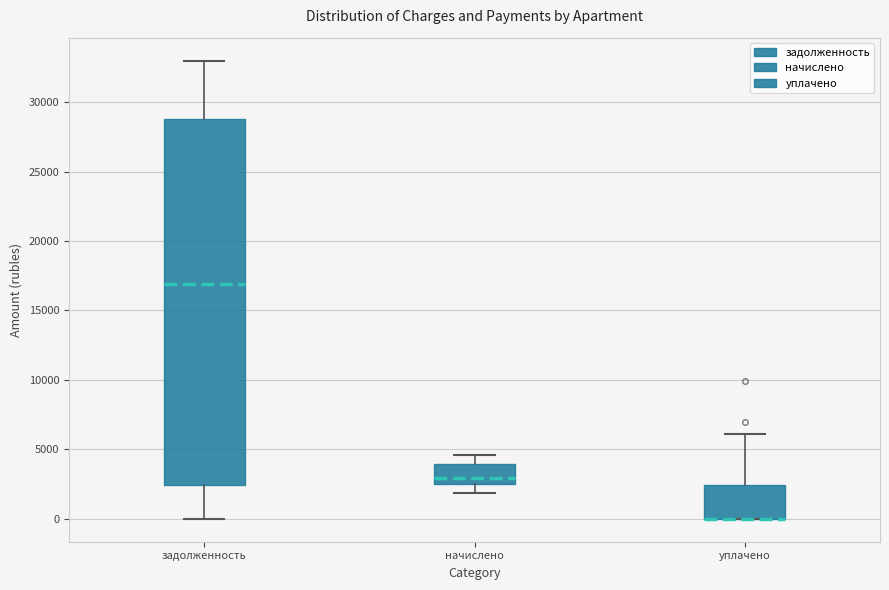

Reading left to right, read every box against the y-axis: the position of its median line, the range the box covers, and the ends of its whiskers. The values are not printed on the chart, so give them approximately, as read against the axis.

задолженность: median 17000, box 2500 to 29000, whiskers 0 to 33000
начислено: median 3000, box 2500 to 4000, whiskers 2000 to 4500
уплачено: median 0 (drawn on the box's lower edge), box 0 to 2500, whiskers 0 to 6000